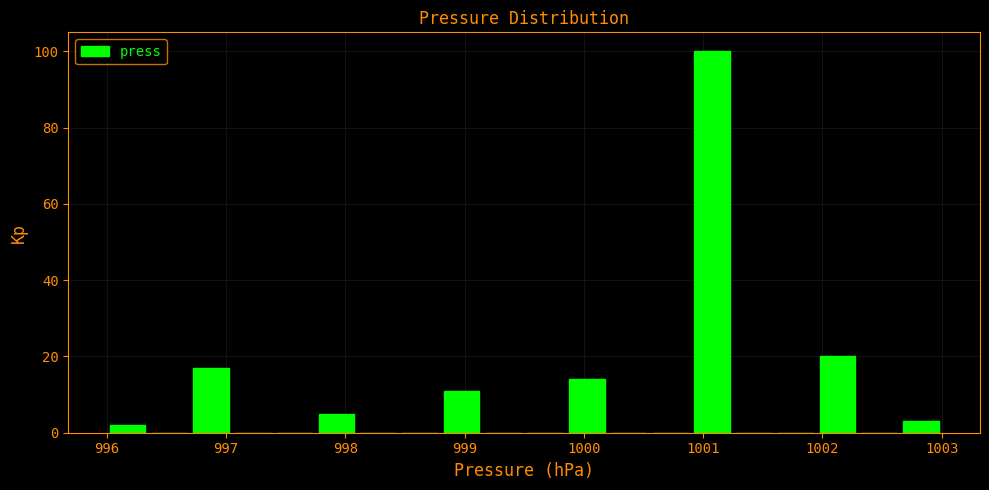

Around what value on the x-axis is the tallest bar? Give the approximate position of its centre, as read against the axis.

1001.1